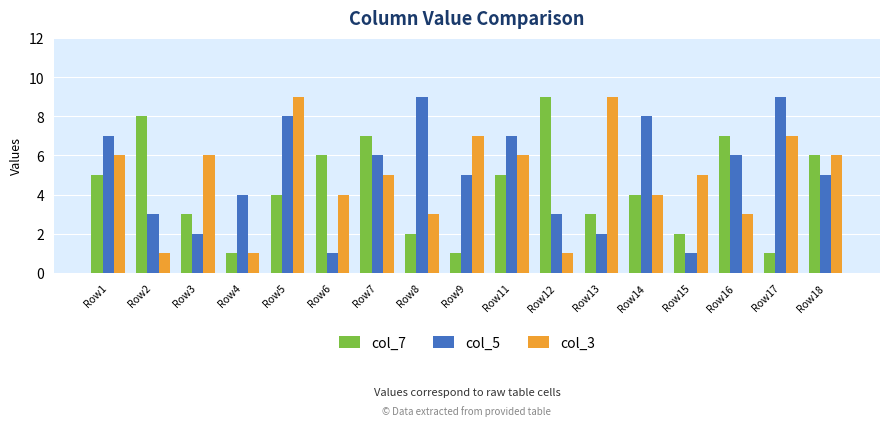

Which series has the largest total across all categories?

col_5